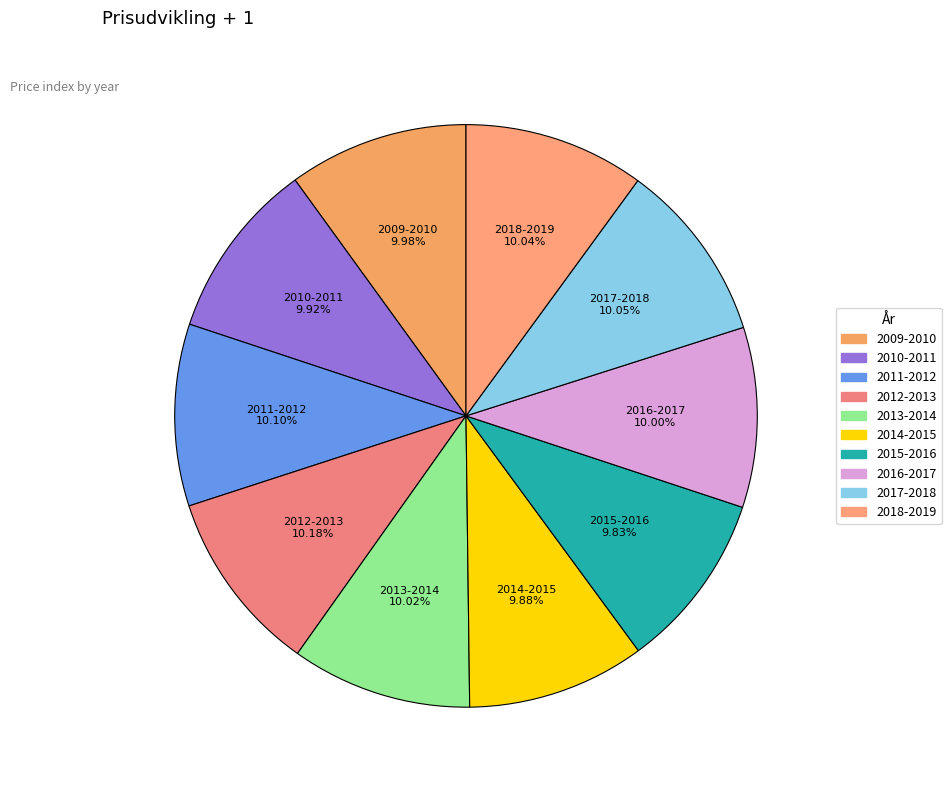

To the nearest percent, what percentage of the pie is 2011-2012?

10%